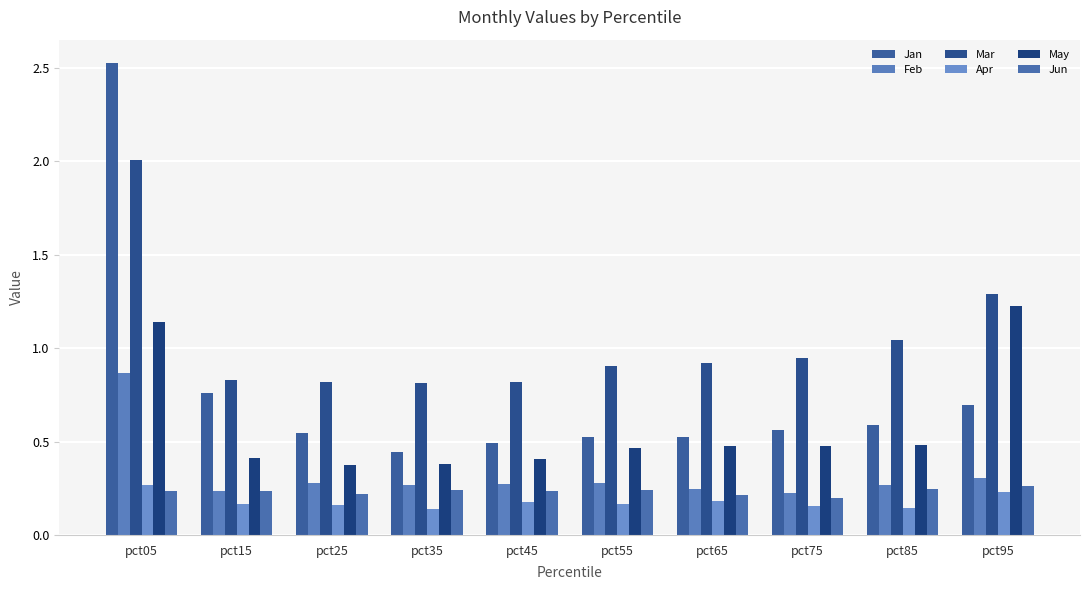

What is the total value across all series at pct35?

2.3